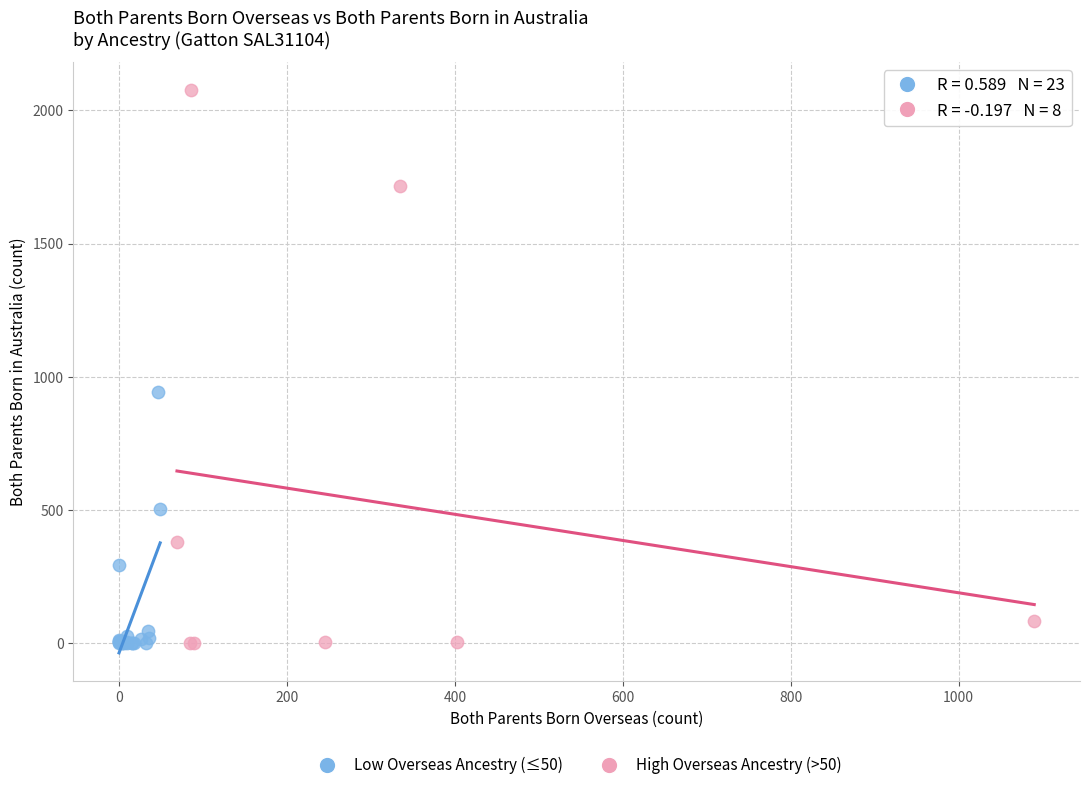

Which series has the widest spread of Y values?

High Overseas Ancestry (>50)